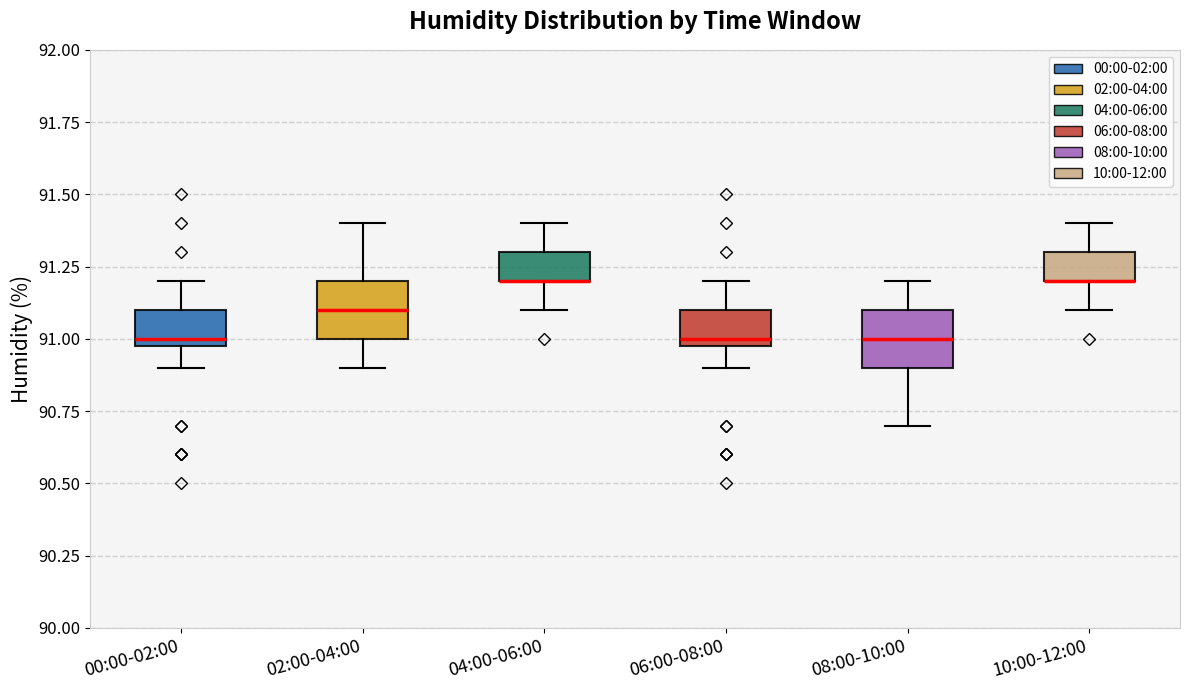

Reading left to right, transcribe this box plot: for each box, give where its median line is, the range the box spans, and where its two whiskers end, as read against the y-axis. The values are not printed on the chart, so give them approximately, as read against the axis.

00:00-02:00: median 91.0 (just above the box's lower edge), box 91.0 to 91.1, whiskers 90.9 to 91.2
02:00-04:00: median 91.1, box 91.0 to 91.2, whiskers 90.9 to 91.4
04:00-06:00: median 91.2 (drawn on the box's lower edge), box 91.2 to 91.3, whiskers 91.1 to 91.4
06:00-08:00: median 91.0 (just above the box's lower edge), box 91.0 to 91.1, whiskers 90.9 to 91.2
08:00-10:00: median 91.0, box 90.9 to 91.1, whiskers 90.7 to 91.2
10:00-12:00: median 91.2 (drawn on the box's lower edge), box 91.2 to 91.3, whiskers 91.1 to 91.4